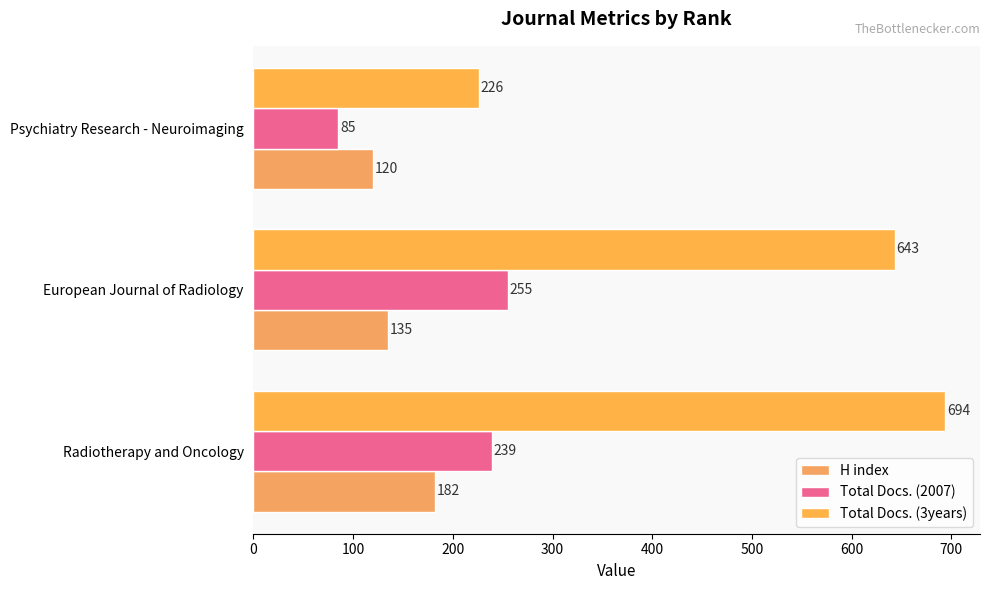

How many categories are shown in the chart?

3